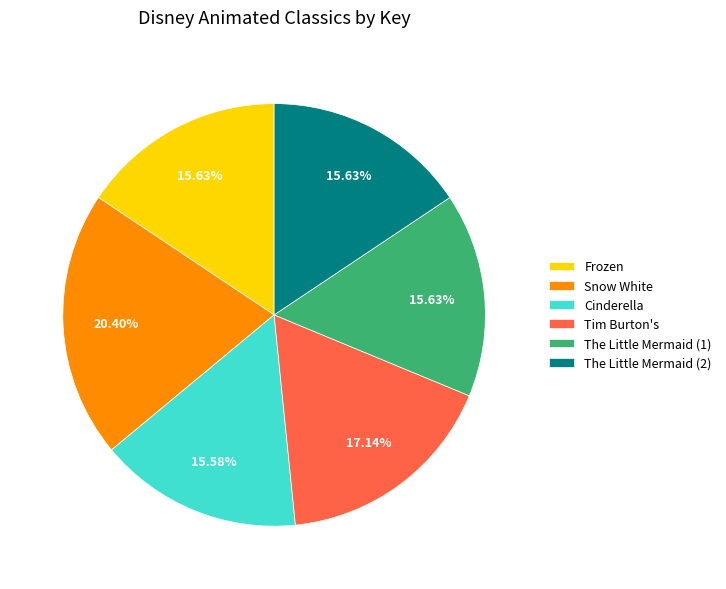

Does The Little Mermaid (2) represent more than half of the total?

No